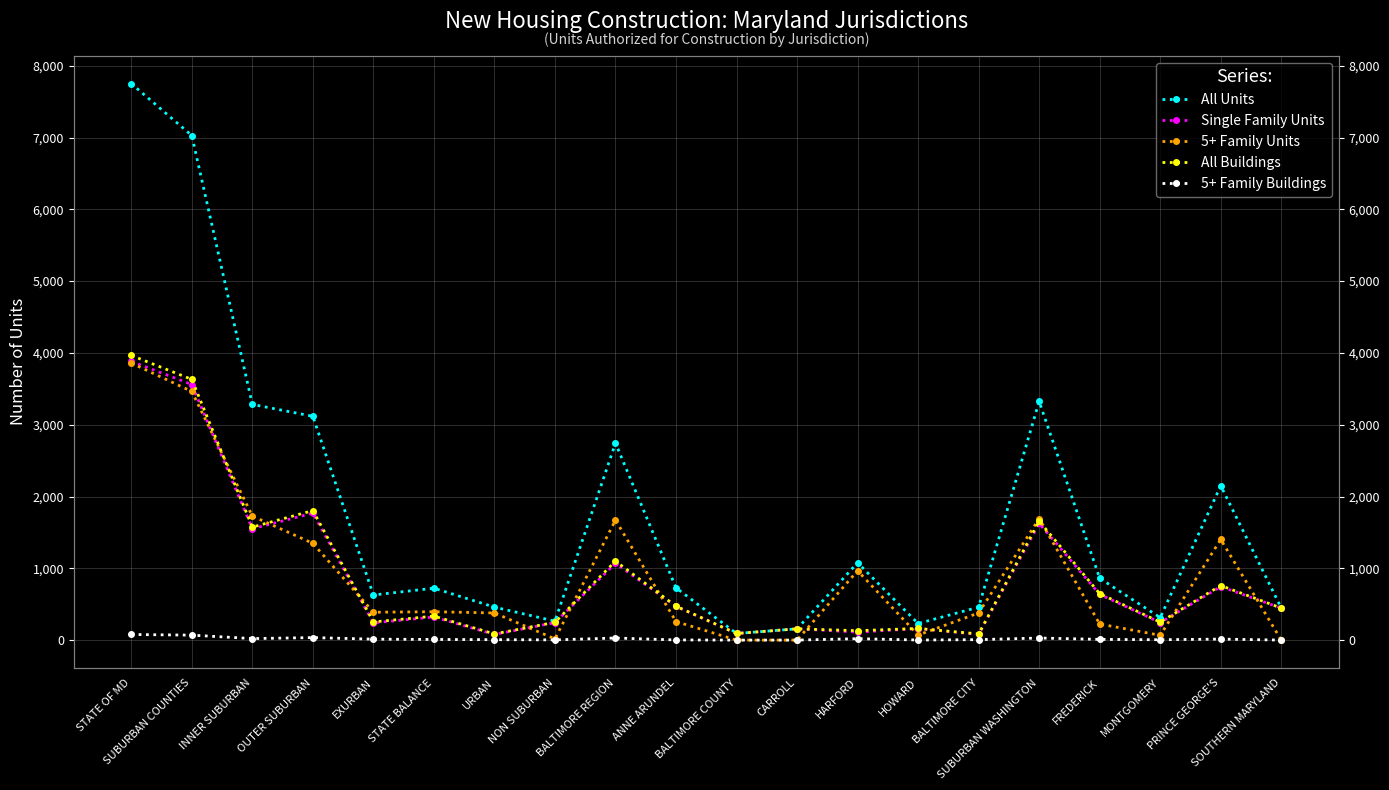

Which series has the widest spread of values?

All Units